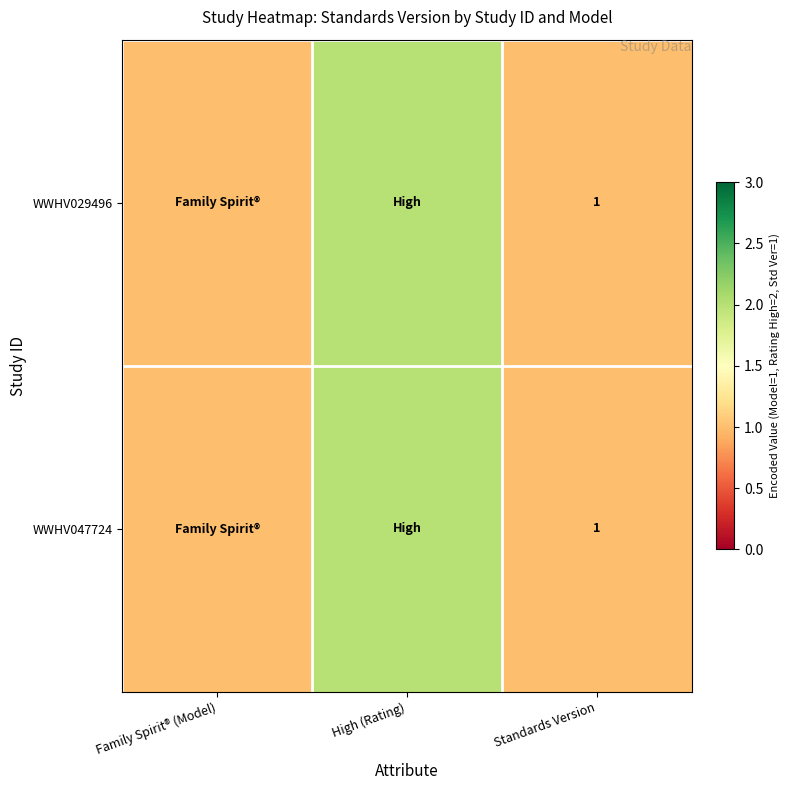

The value of WWHV047724 at Standards Version is 1. True or false?

True